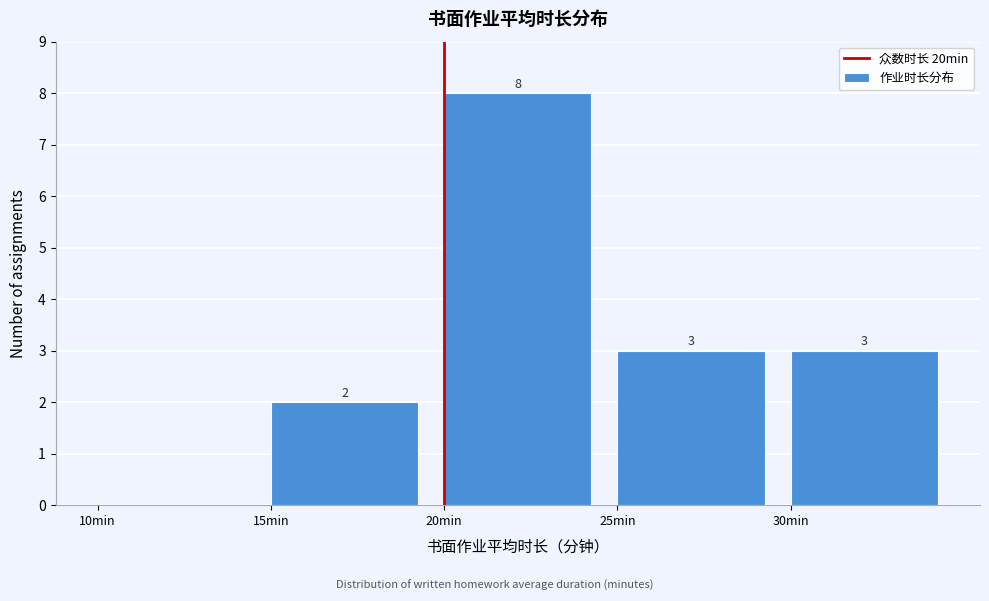

Over which range of the x-axis is the bar tallest?

20 to 25